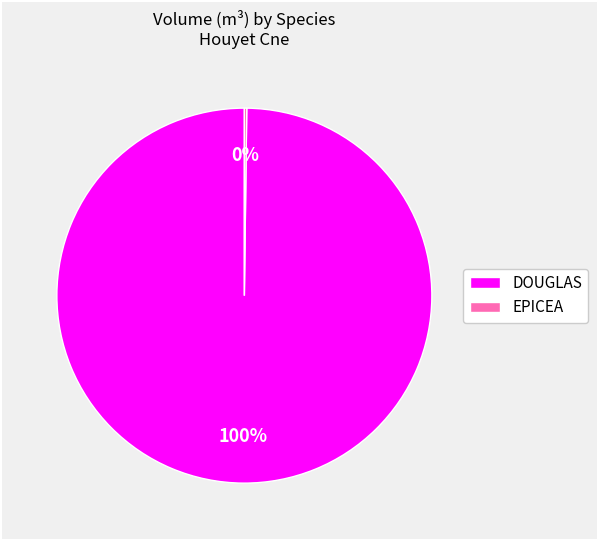

The DOUGLAS slice represents 100% of the pie. True or false?

True